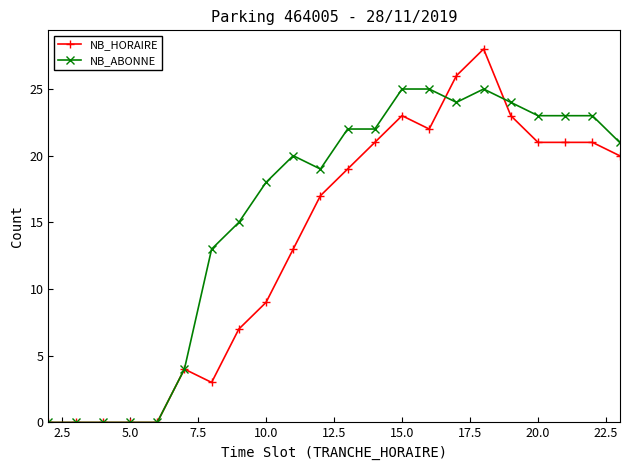

Which series has the largest range (max minus min)?

NB_HORAIRE